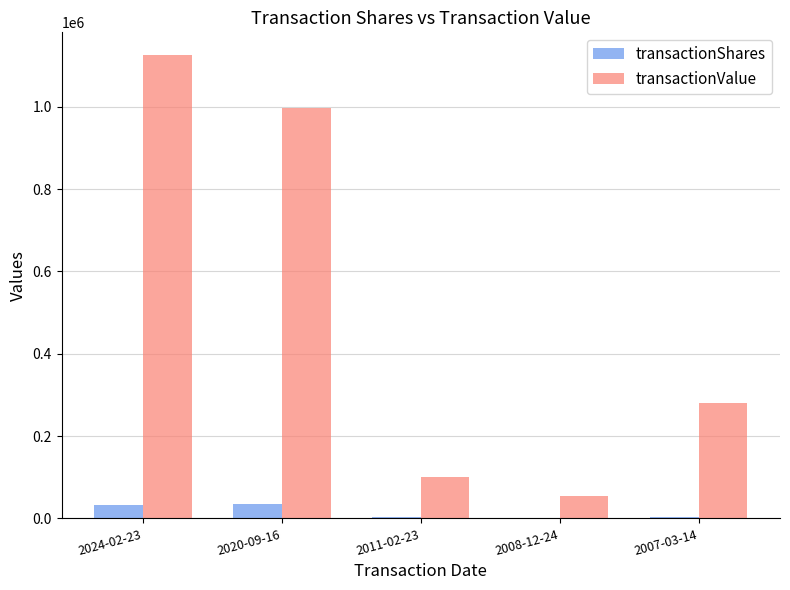

Is the value of transactionValue at 2011-02-23 greater than the value of transactionShares at 2020-09-16?

Yes